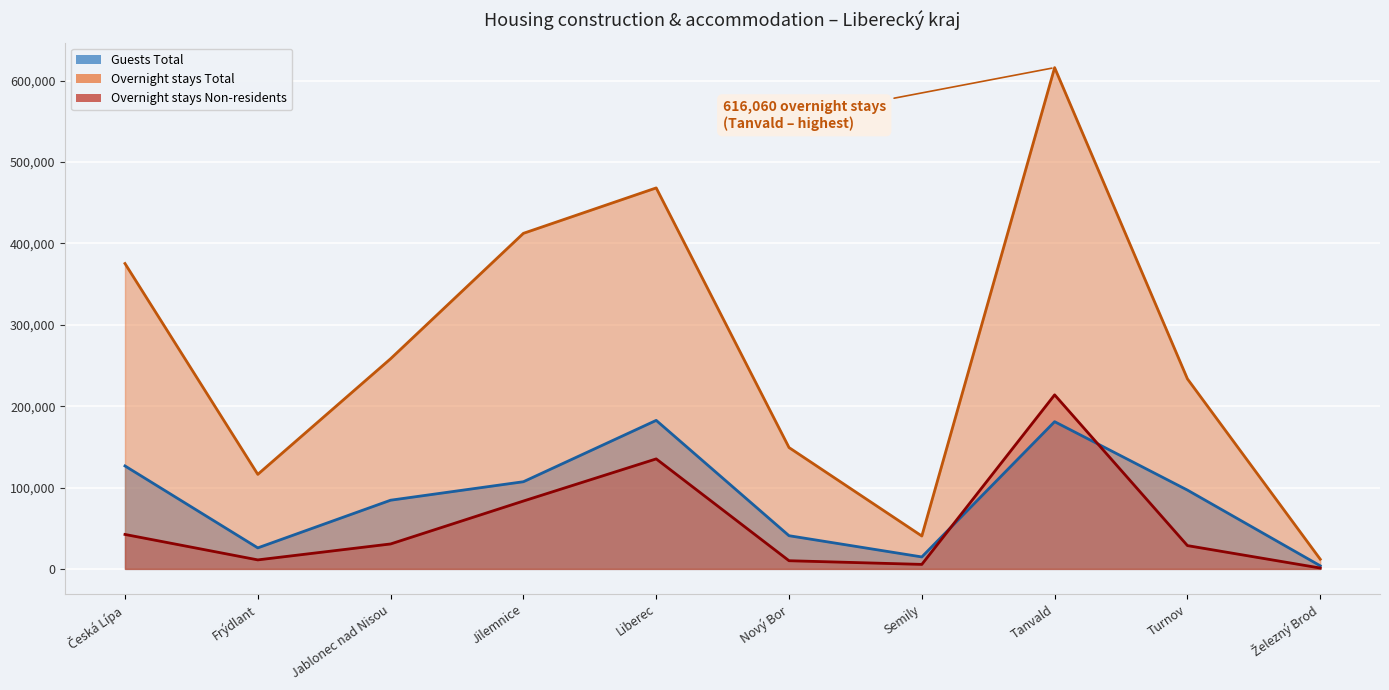

At which category is the sum across all series the highest?

Tanvald